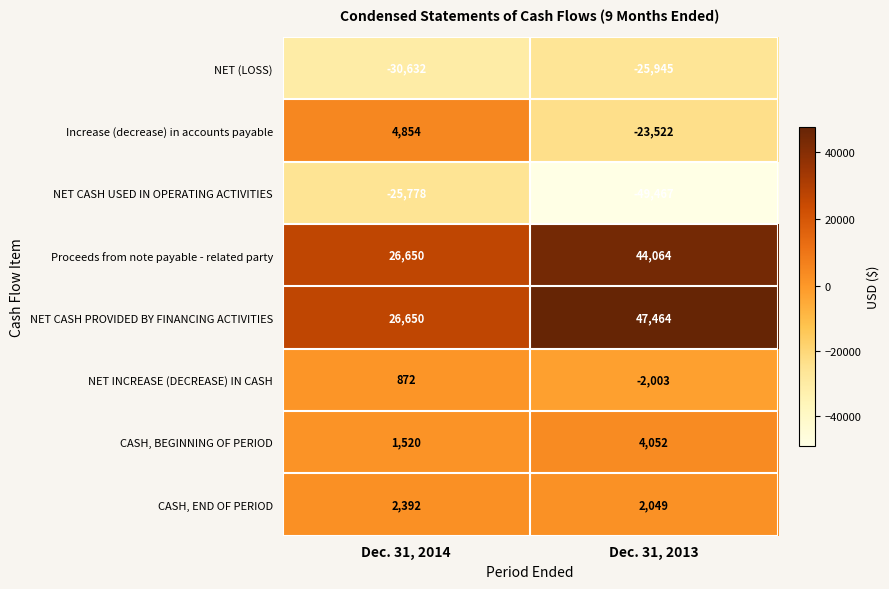

Reading left to right, list all the values displayed in this chart.

NET (LOSS): -30632	-25945
Increase (decrease) in accounts payable: 4854	-23522
NET CASH USED IN OPERATING ACTIVITIES: -25778	-49467
Proceeds from note payable - related party: 26650	44064
NET CASH PROVIDED BY FINANCING ACTIVITIES: 26650	47464
NET INCREASE (DECREASE) IN CASH: 872	-2003
CASH, BEGINNING OF PERIOD: 1520	4052
CASH, END OF PERIOD: 2392	2049